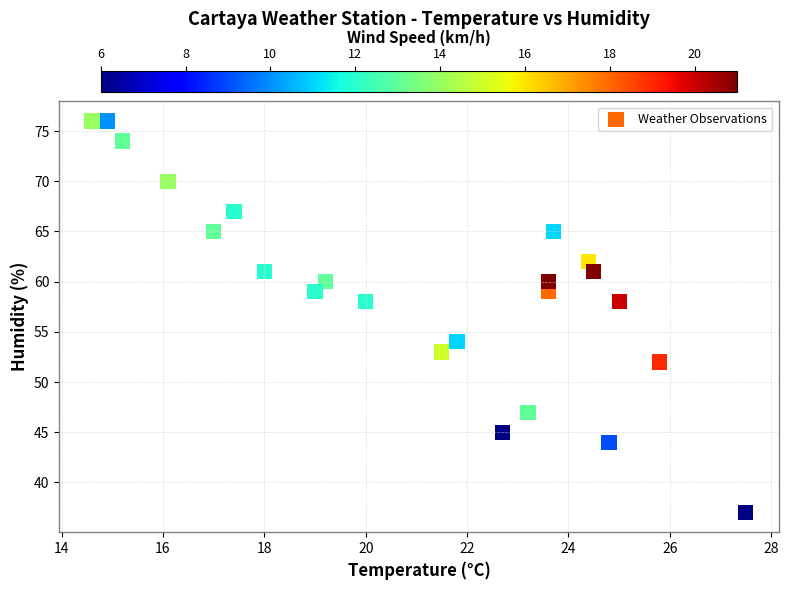

What is the range of Y values (max minus min)?

39